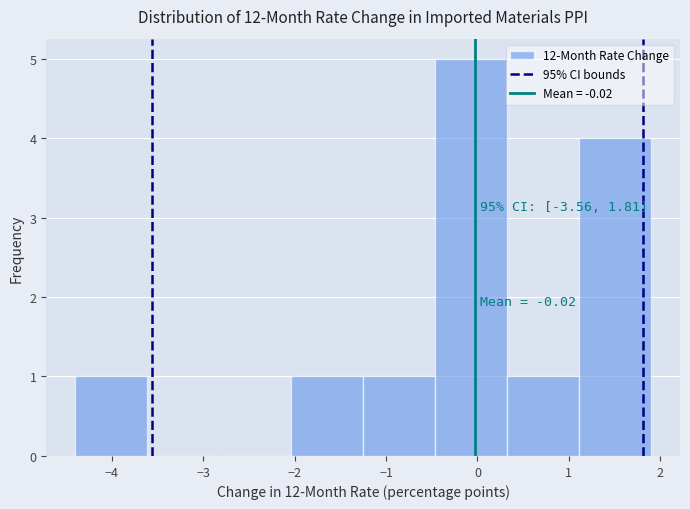

Over which range of the x-axis is the bar tallest?

-0.5 to 0.3